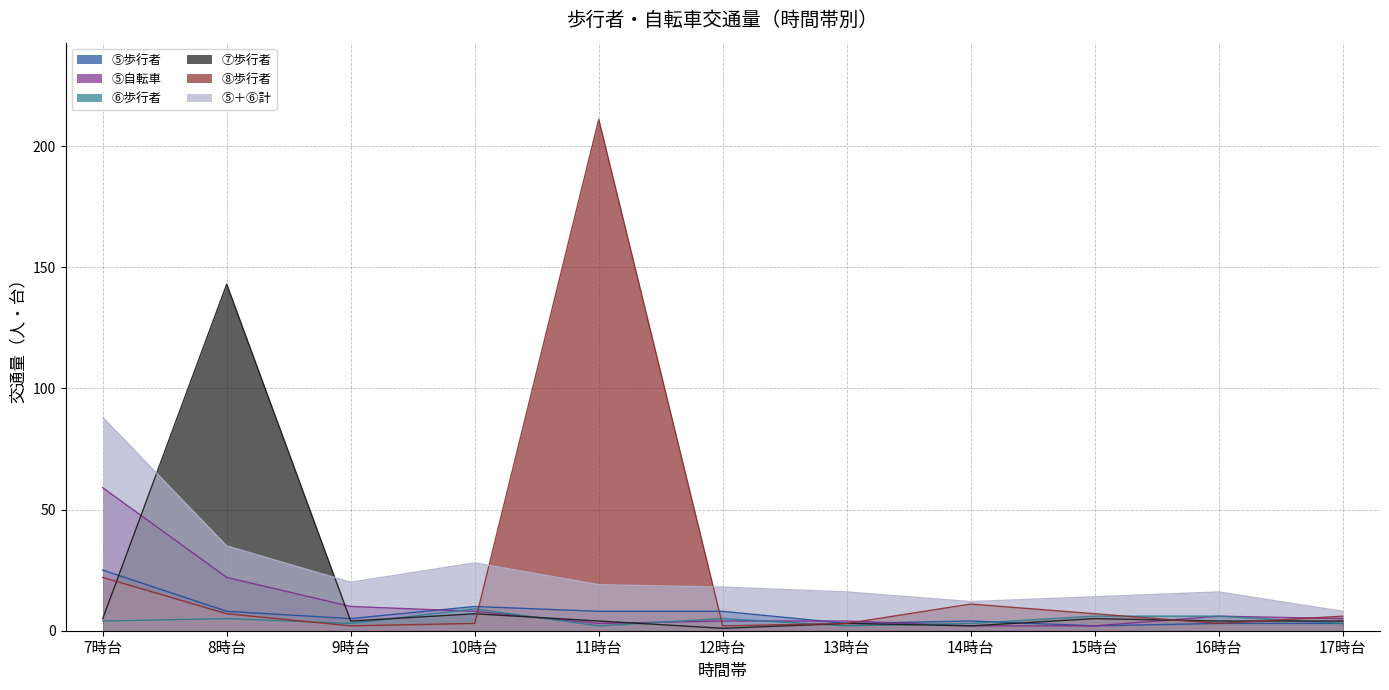

Reading left to right, what are all the values shown in this chart?

⑤歩行者: 7時台=25	8時台=8	9時台=5	10時台=10	11時台=8	12時台=8	13時台=3	14時台=4	15時台=2	16時台=3	17時台=3
⑤自転車: 7時台=59	8時台=22	9時台=10	10時台=8	11時台=3	12時台=4	13時台=4	14時台=2	15時台=2	16時台=6	17時台=5
⑥歩行者: 7時台=4	8時台=5	9時台=3	10時台=9	11時台=2	12時台=5	13時台=2	14時台=3	15時台=6	16時台=6	17時台=3
⑦歩行者: 7時台=5	8時台=143	9時台=4	10時台=7	11時台=4	12時台=1	13時台=3	14時台=2	15時台=5	16時台=4	17時台=4
⑧歩行者: 7時台=22	8時台=7	9時台=2	10時台=3	11時台=211	12時台=2	13時台=3	14時台=11	15時台=7	16時台=3	17時台=6
⑤＋⑥計: 7時台=88	8時台=35	9時台=20	10時台=28	11時台=19	12時台=18	13時台=16	14時台=12	15時台=14	16時台=16	17時台=8